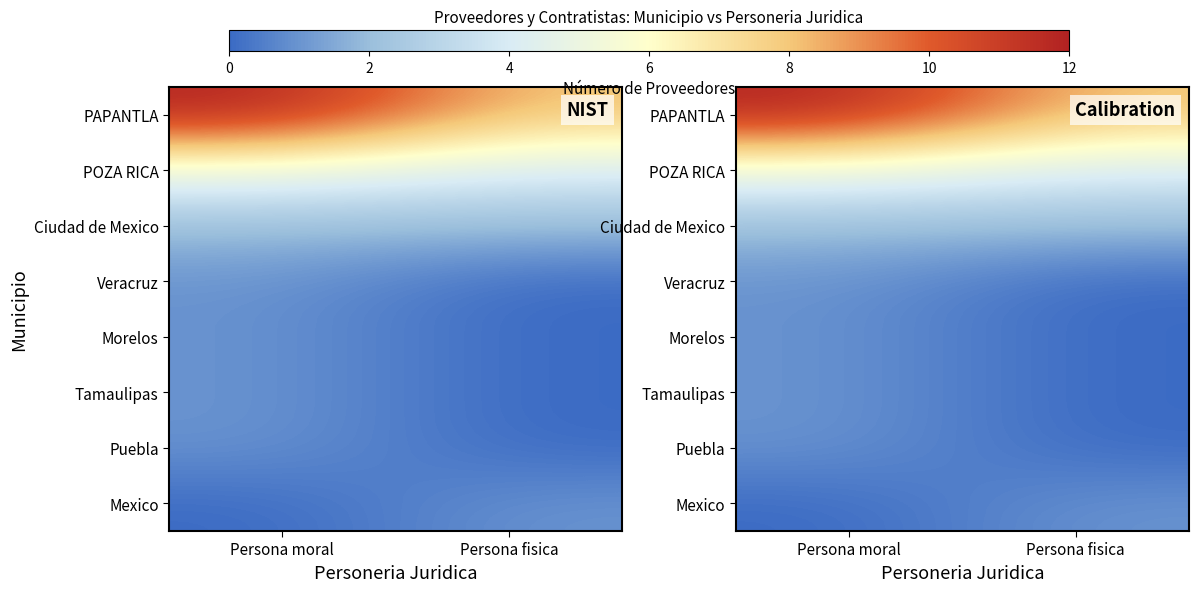

What is the difference between the highest and lowest values at Persona moral?

12